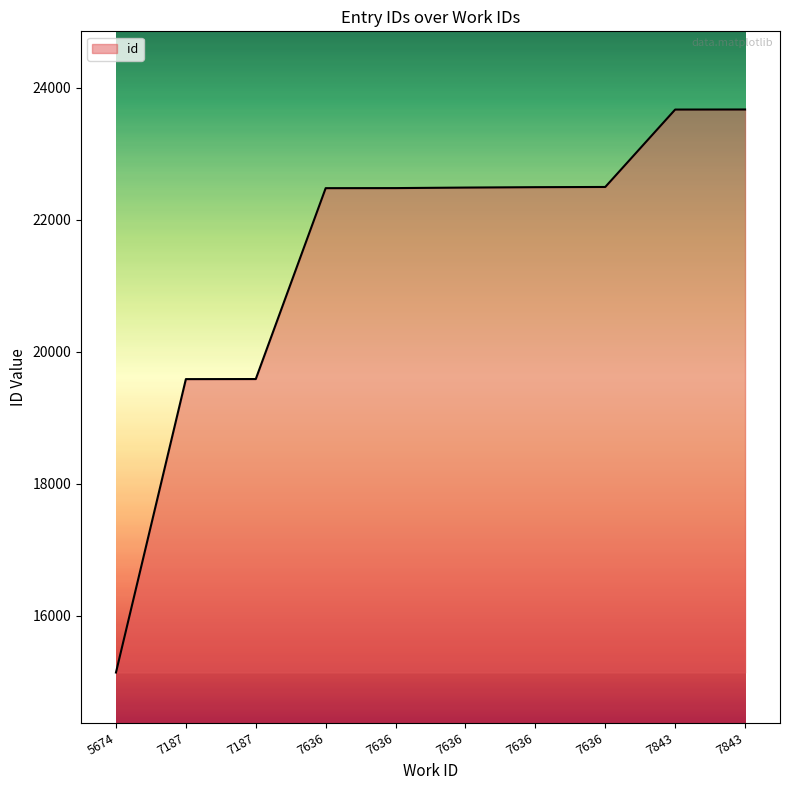

Which category has the highest value across all series?

7843